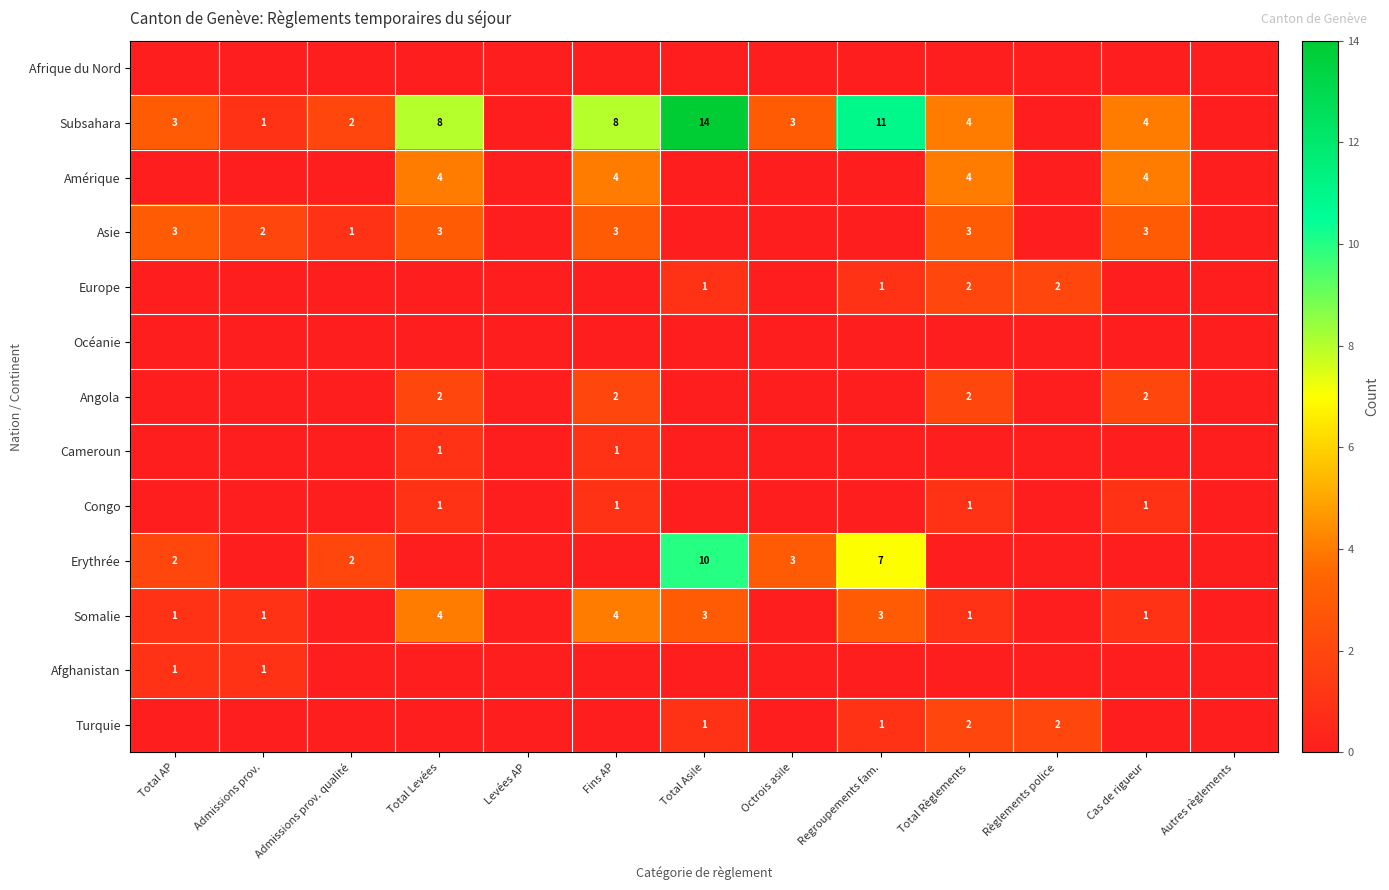

What is the total value across all series at Total Asile?

29